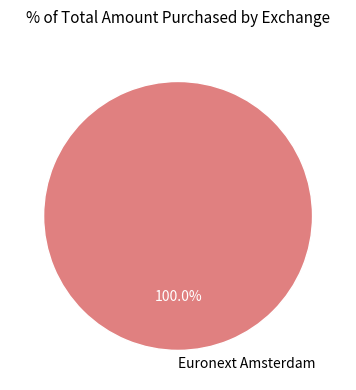

Which slice represents more than half of the pie?

Euronext Amsterdam